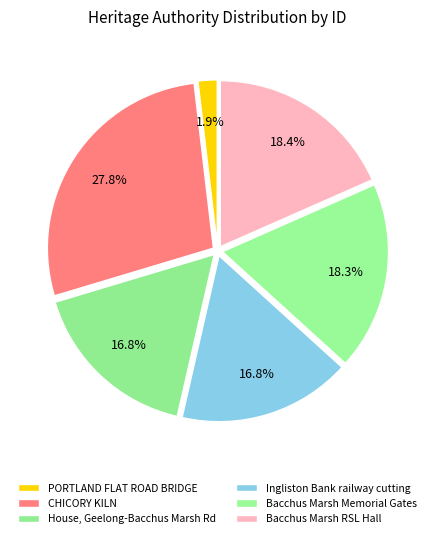

To the nearest percent, what percentage of the pie is PORTLAND FLAT ROAD BRIDGE?

2%